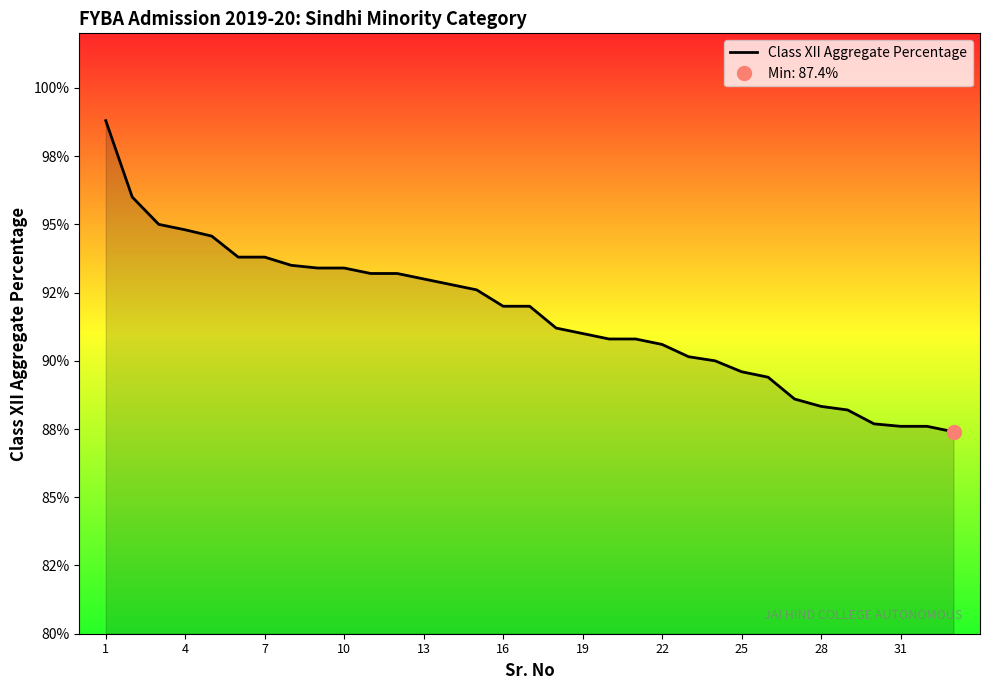

Between 16 and 10, which is larger?

10